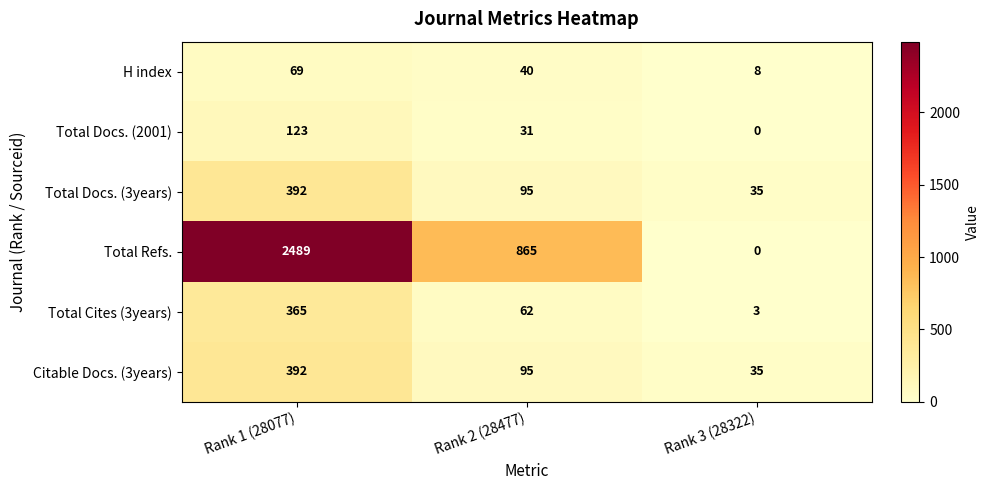

How many Citable Docs. (3years) values are between 35 and 392?

3